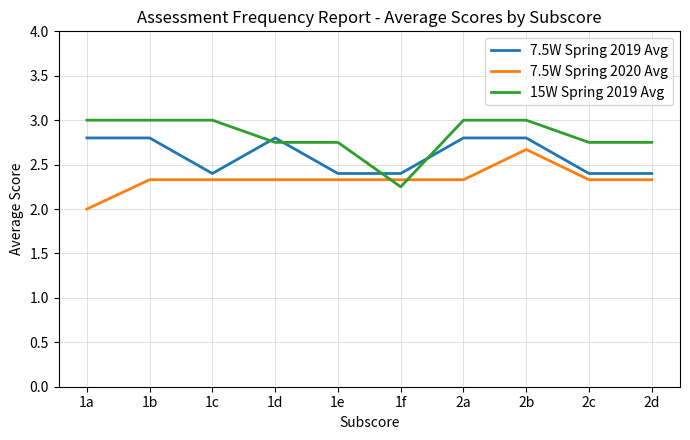

What is the sum of the 15W Spring 2019 Avg values at 2c and 1f?

5.0